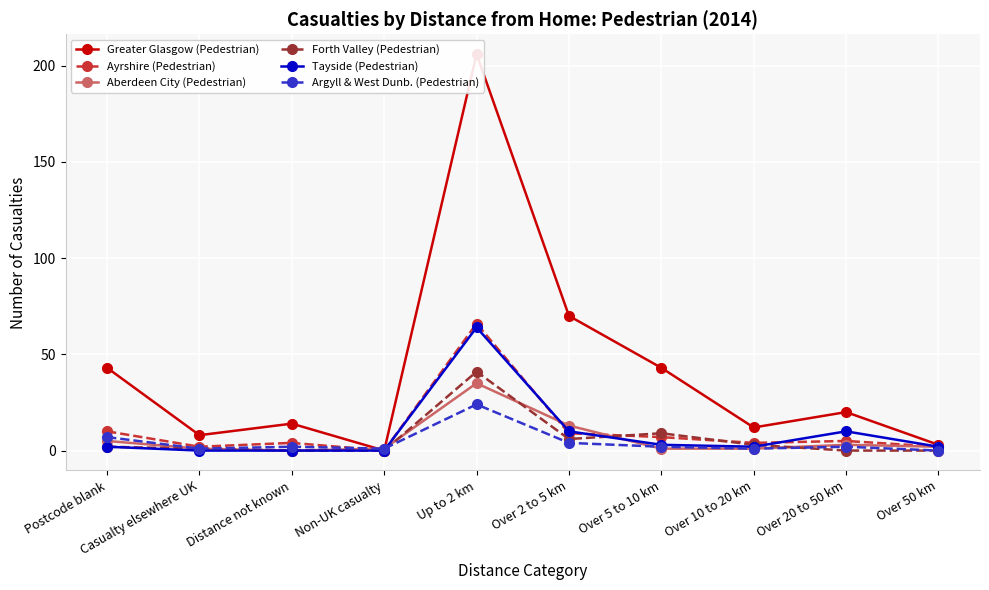

At which category does Greater Glasgow (Pedestrian) reach its first local valley?

Casualty elsewhere UK